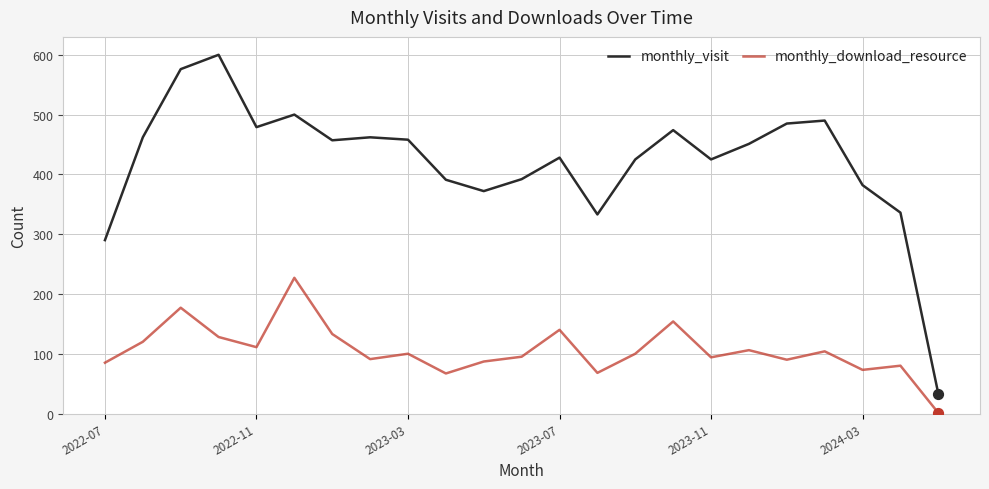

At how many categories does at least one series exceed 28?

23